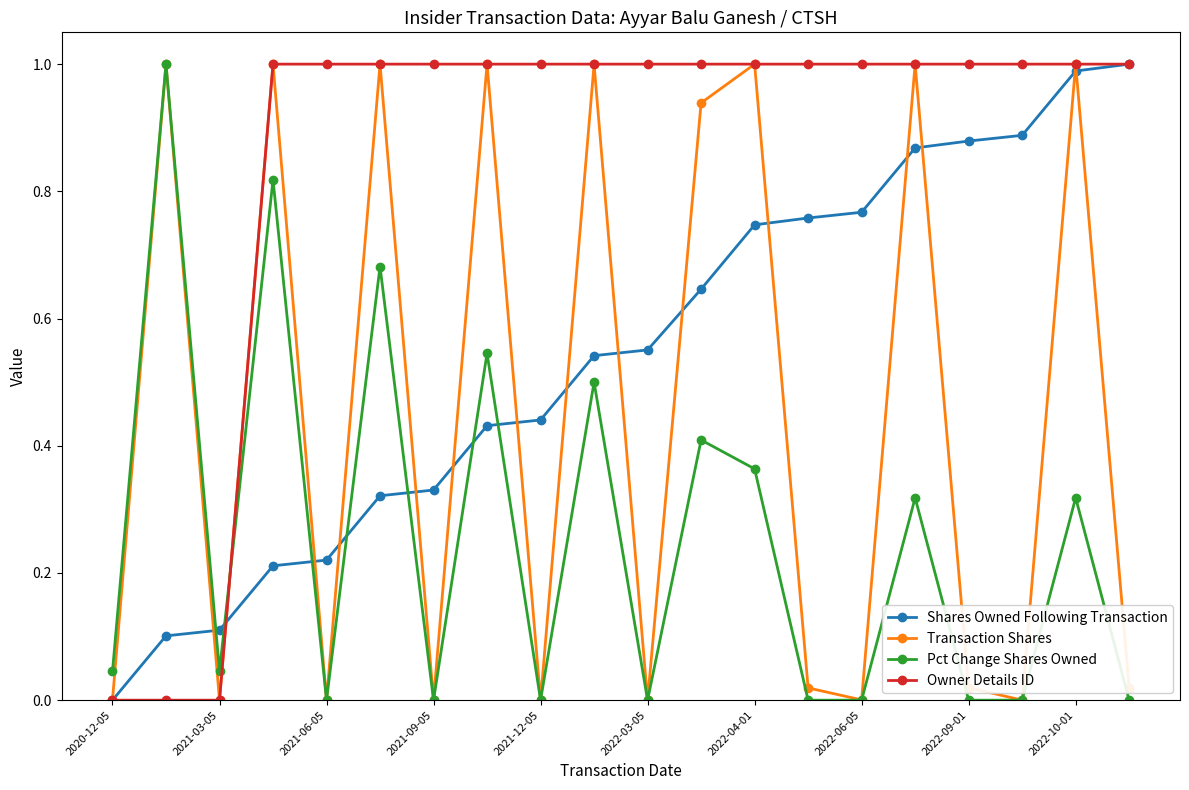

Which series has the largest total across all categories?

Owner Details ID